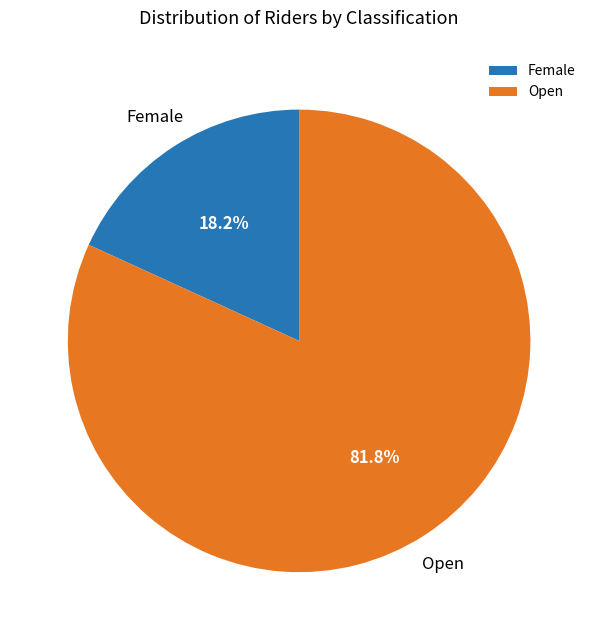

To the nearest percent, what is the combined percentage of Female and Open?

100%